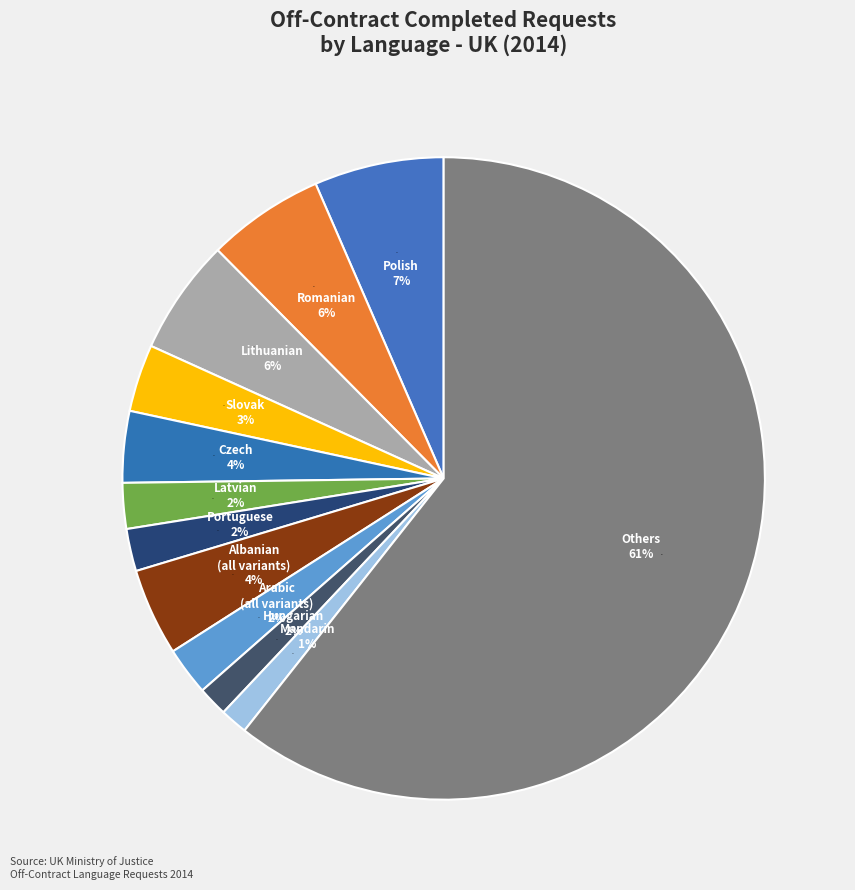

How many segments does this pie chart have?

12